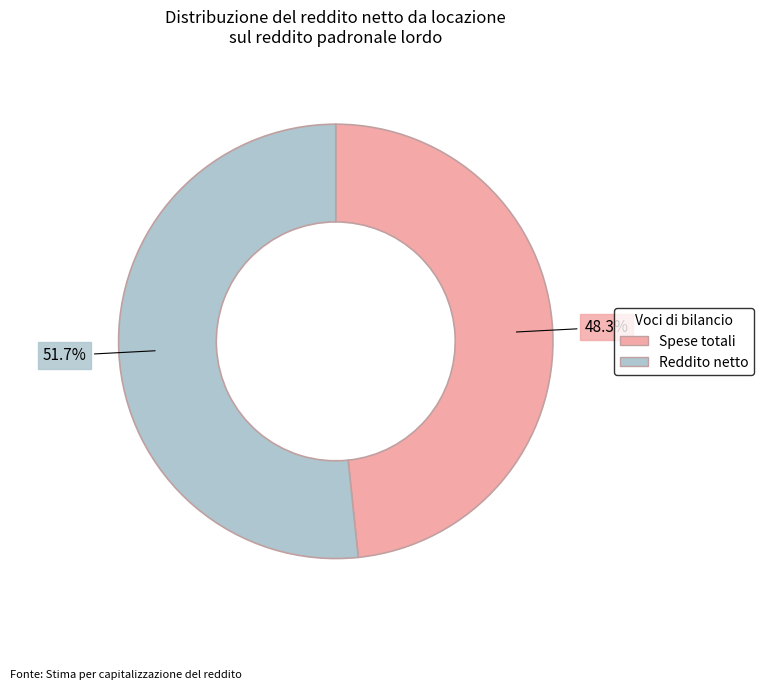

Approximately how many times larger is the value at Spese totali compared to Reddito netto?

0.9